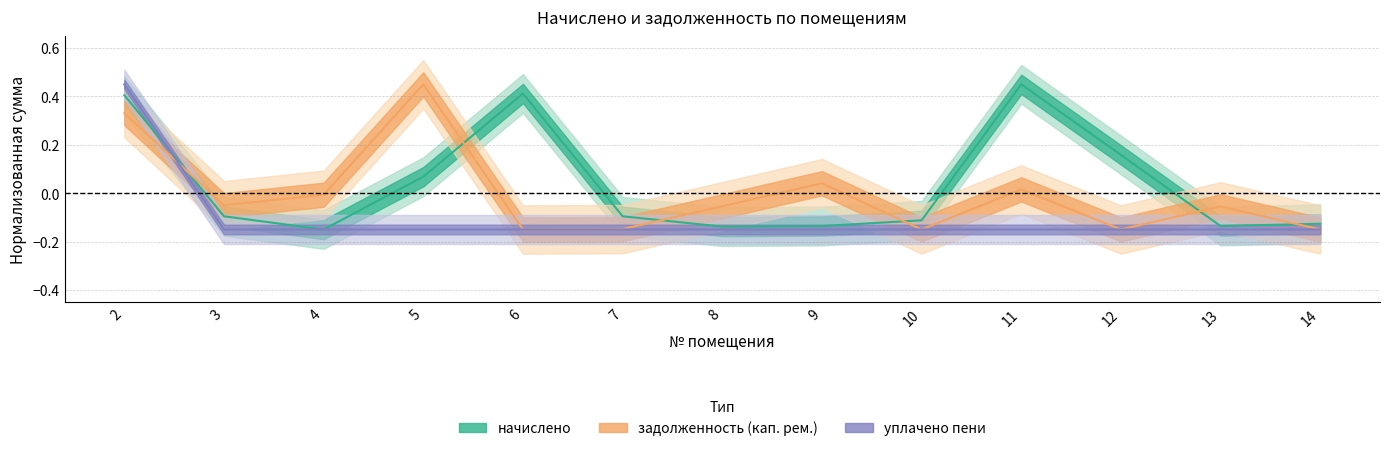

Where is задолженность (кап. рем.) nearest to the value 0?

4